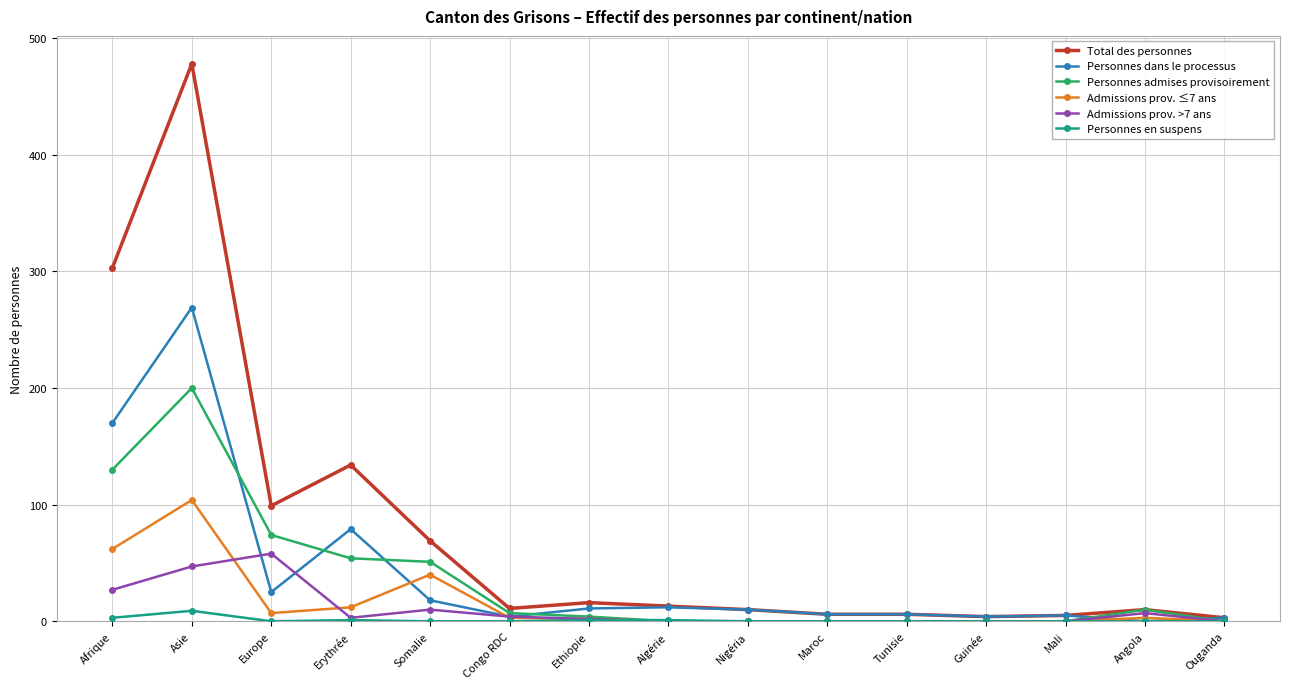

At which label does Admissions prov. >7 ans first exceed 2?

Afrique